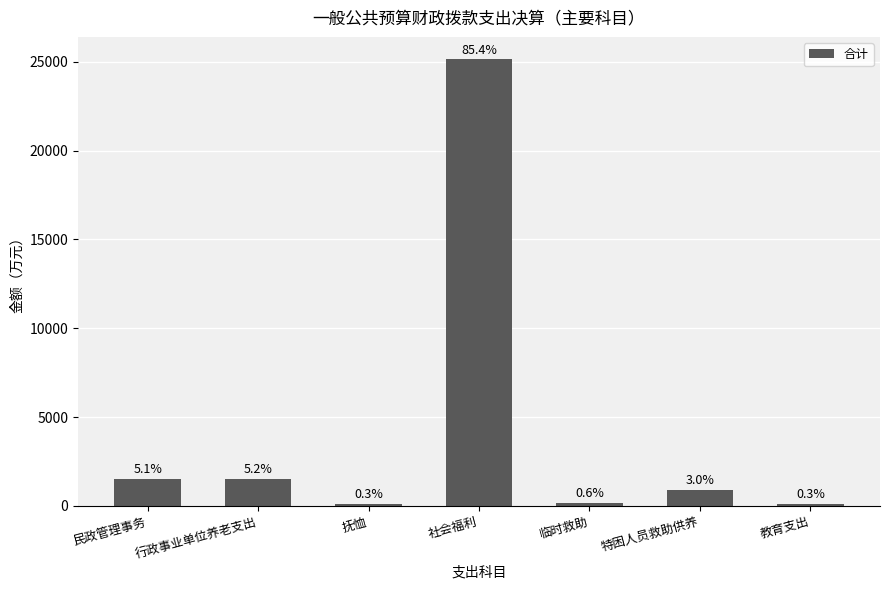

What is the sum of the values at 临时救助 and 特困人员救助供养?

1060.2